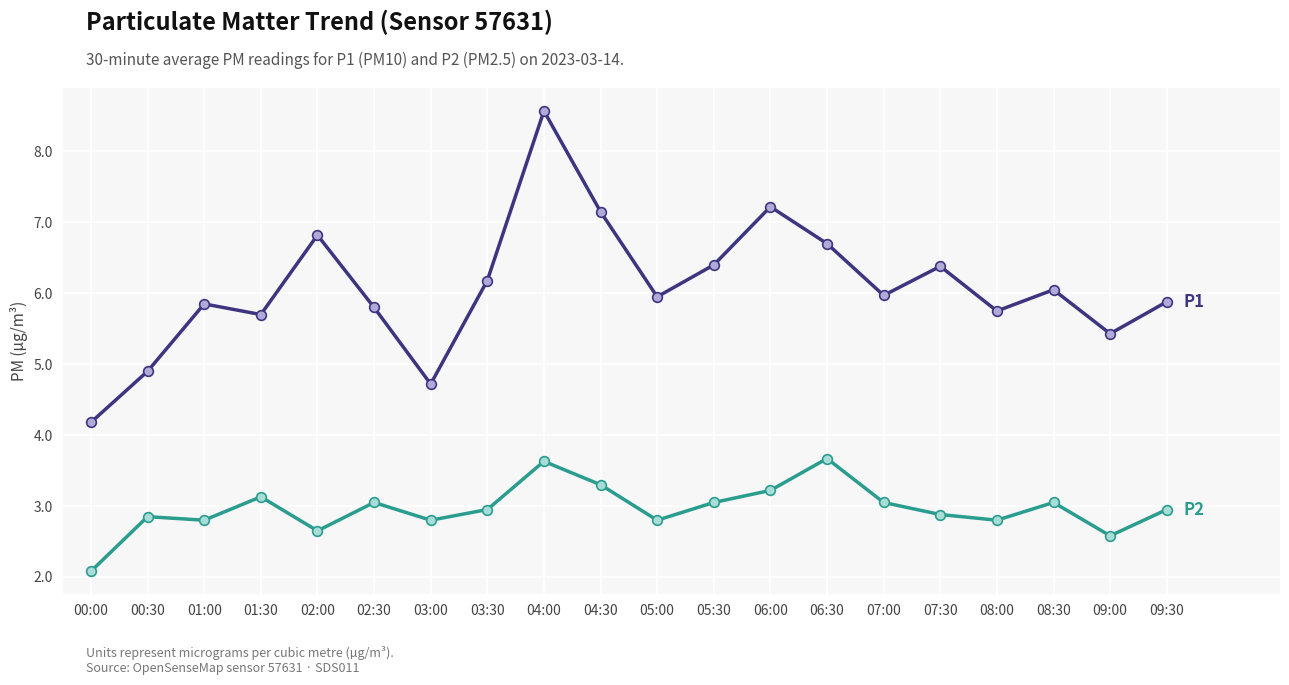

At which category is the sum across all series the highest?

04:00